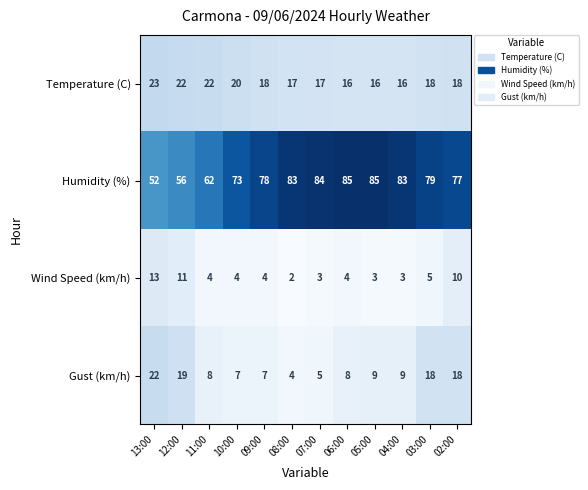

What is the greatest value displayed?

85